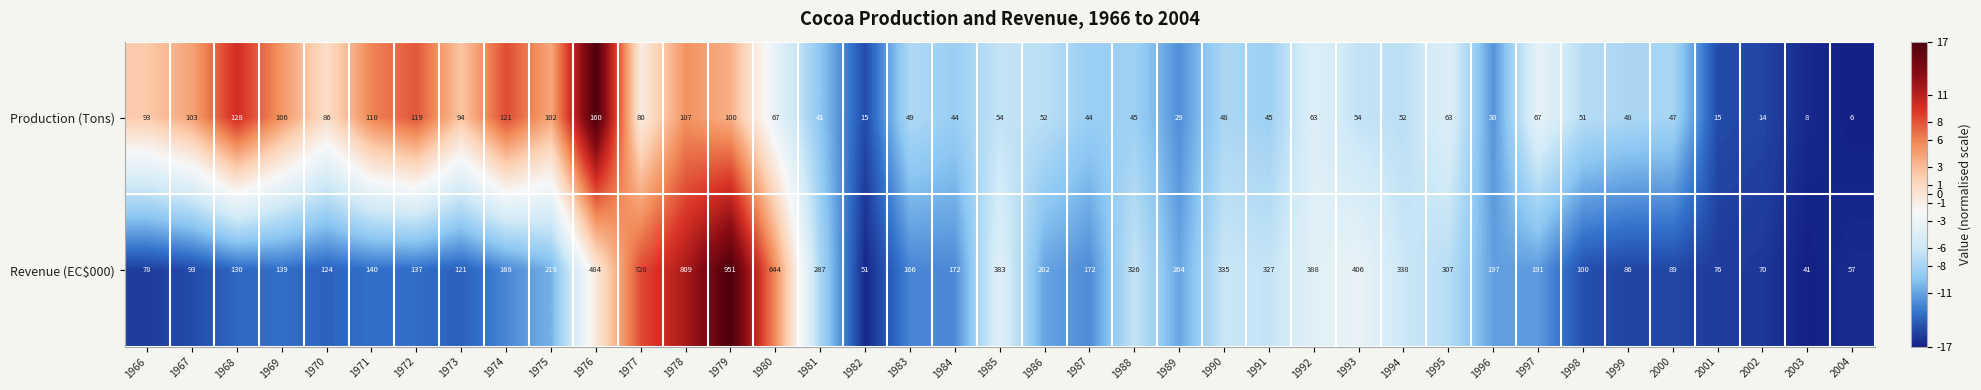

How many distinct data groups are displayed?

2